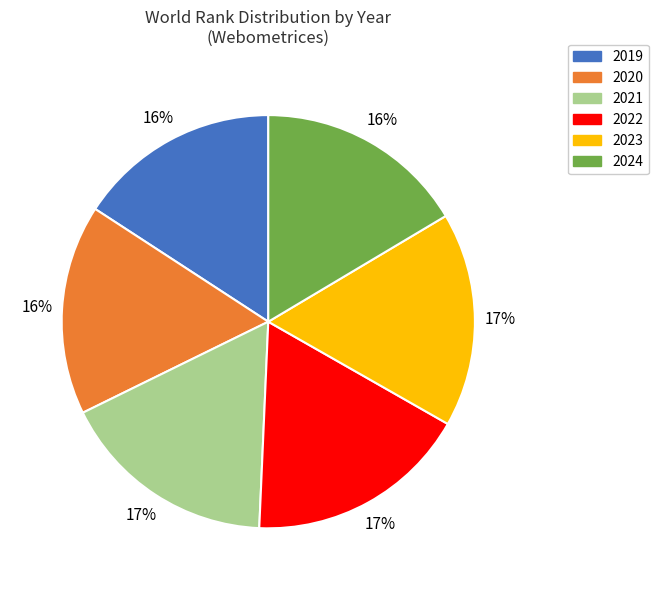

What percentage is the 2024 slice, to the nearest percent?

16%